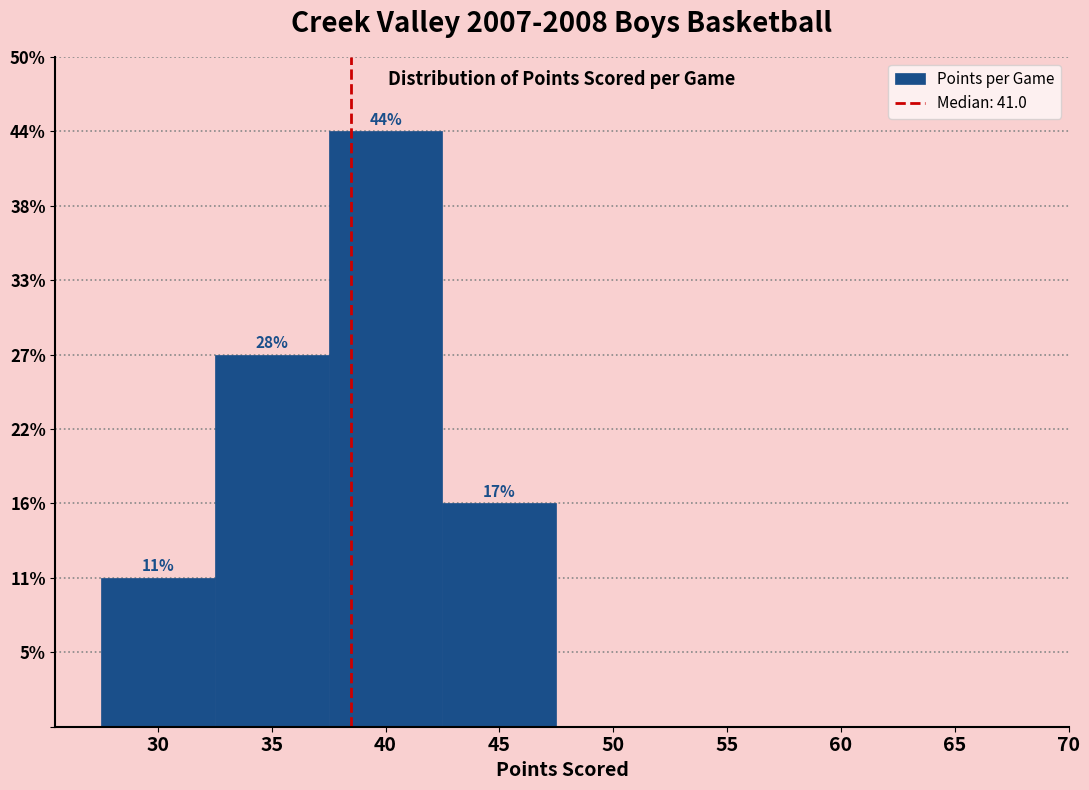

Are the bars horizontal?

No